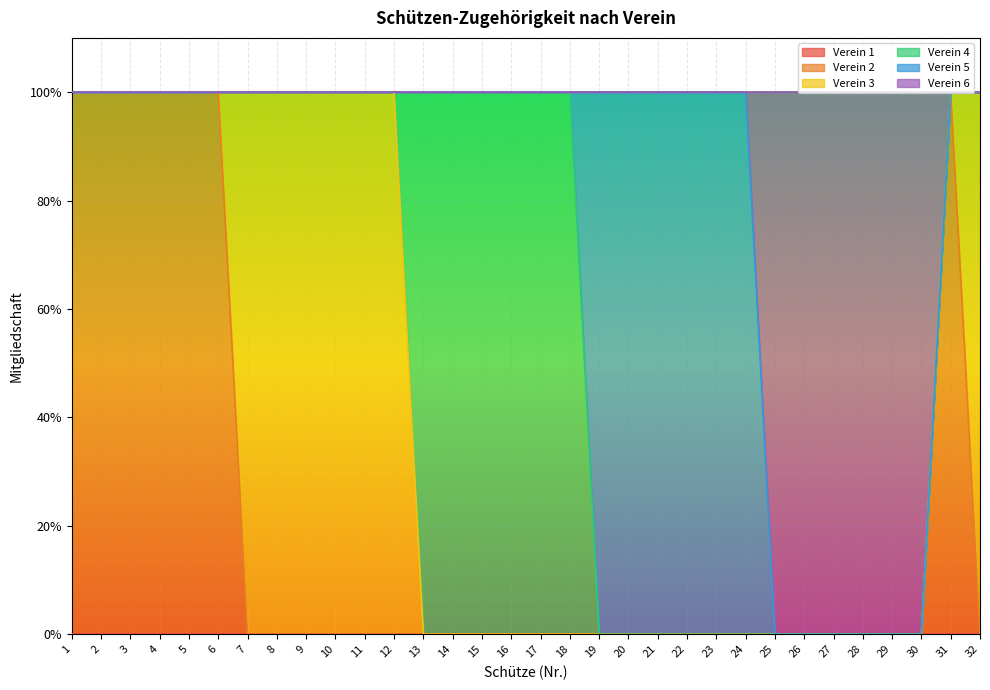

What are all the series names shown in the legend?

Verein 1, Verein 2, Verein 3, Verein 4, Verein 5, Verein 6